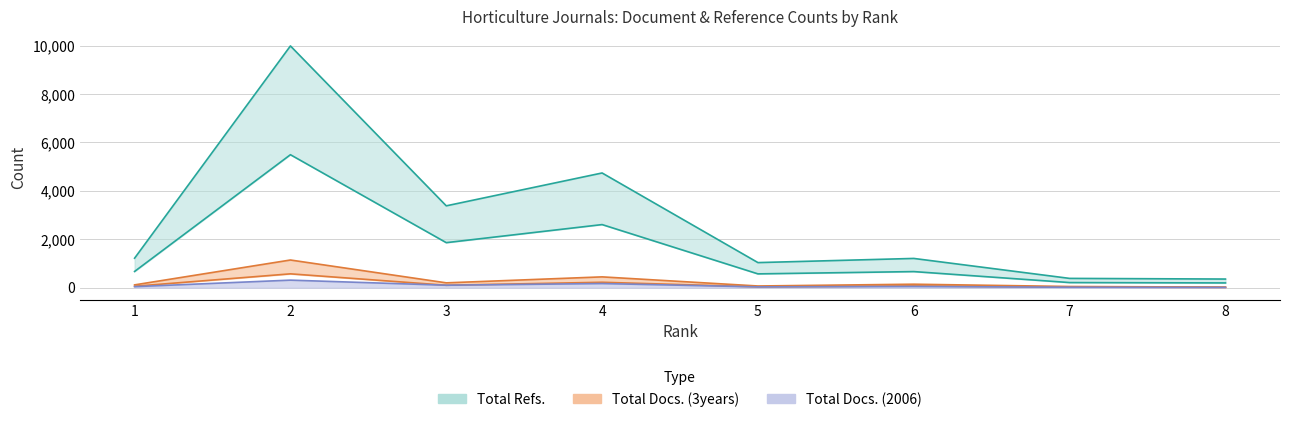

What is the approximate value of Total Refs. at 1, to the nearest 10?

1220